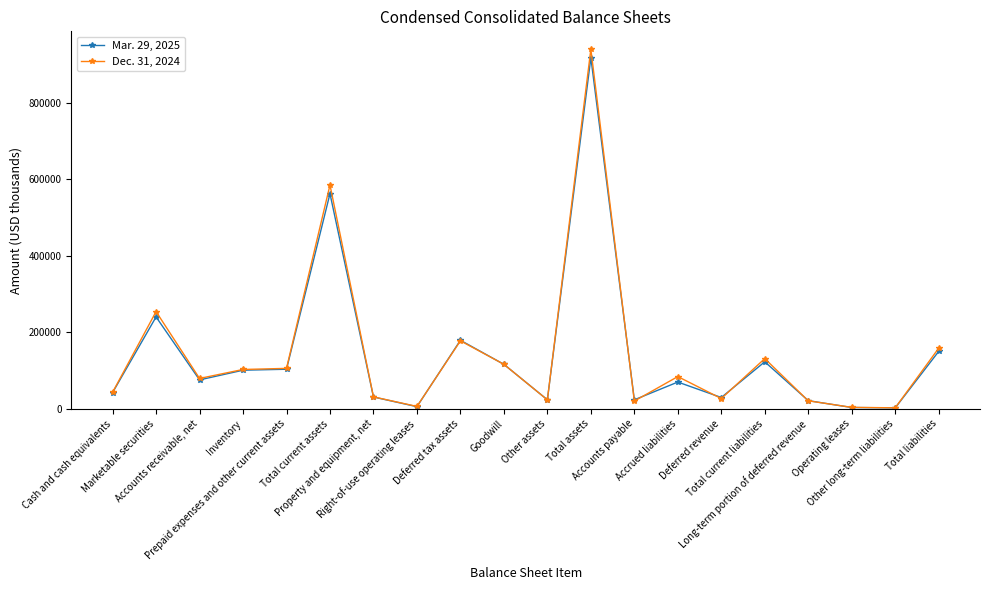

Which series has the largest range (max minus min)?

Dec. 31, 2024